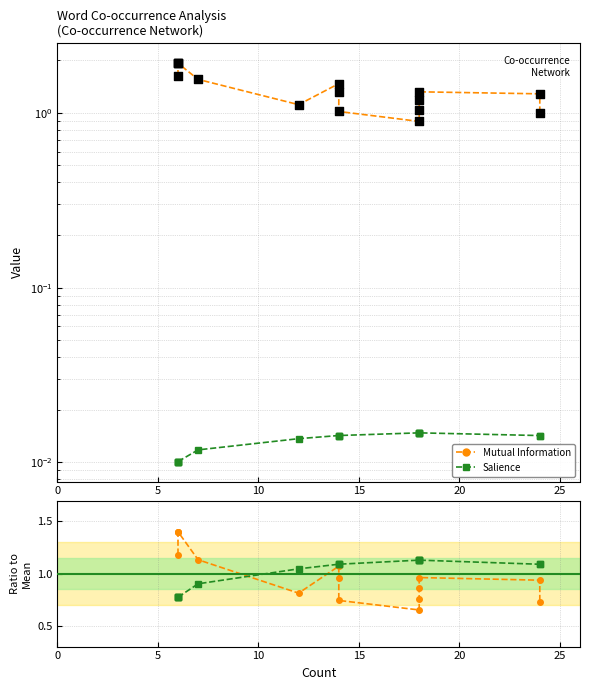

What are all the series names shown in the legend?

Mutual Information, Salience